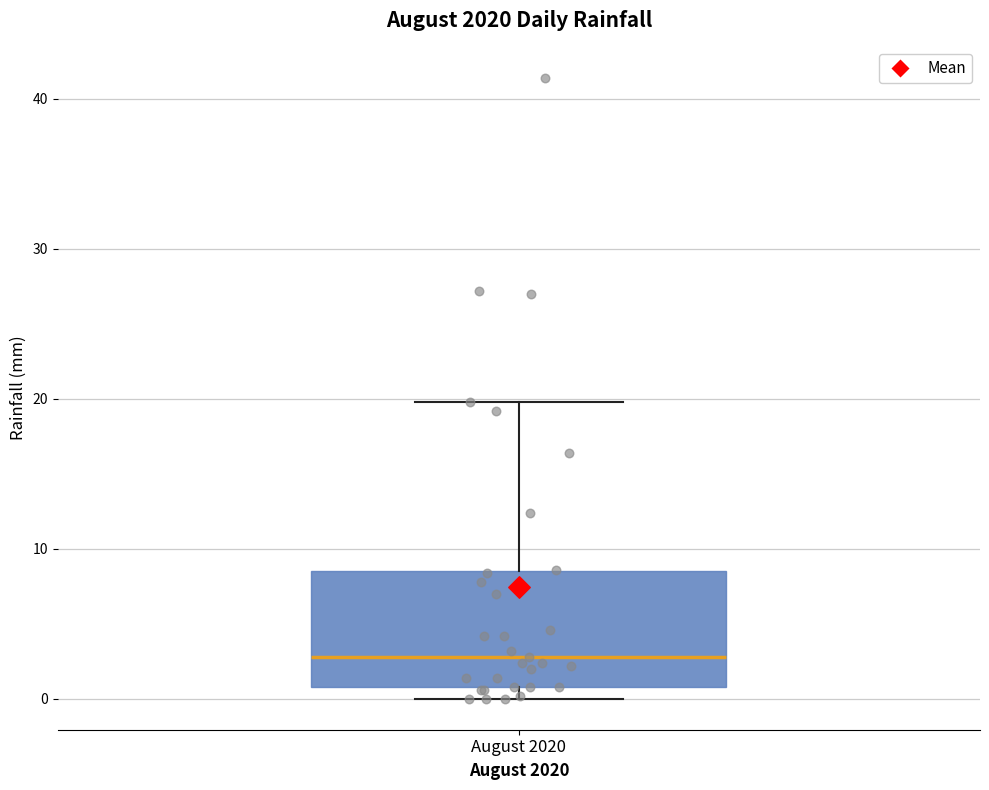

Read this box plot against the y-axis: the position of the median line, the range covered by the box, and the ends of both whiskers. The values are not printed on the chart, so give them approximately, as read against the axis.

median 3, box 1 to 9, whiskers 0 to 20